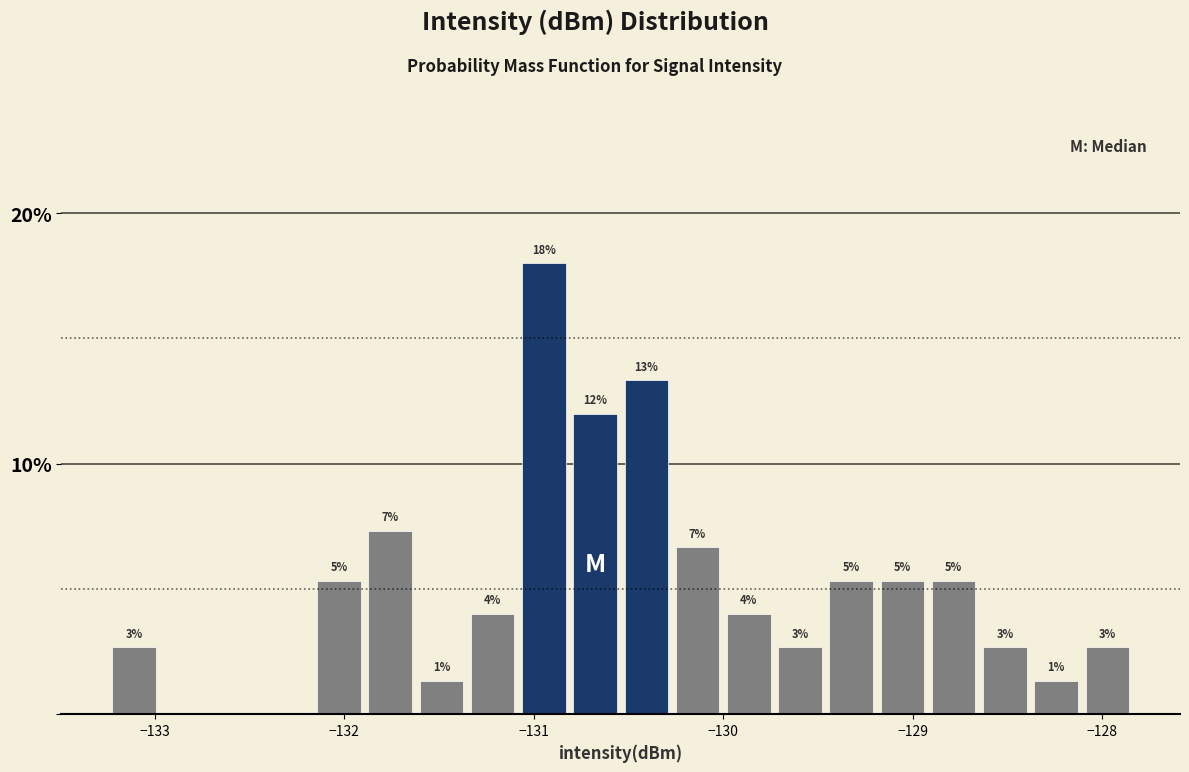

Read against the x-axis, roughly where is the centre of the tallest bar?

-130.9